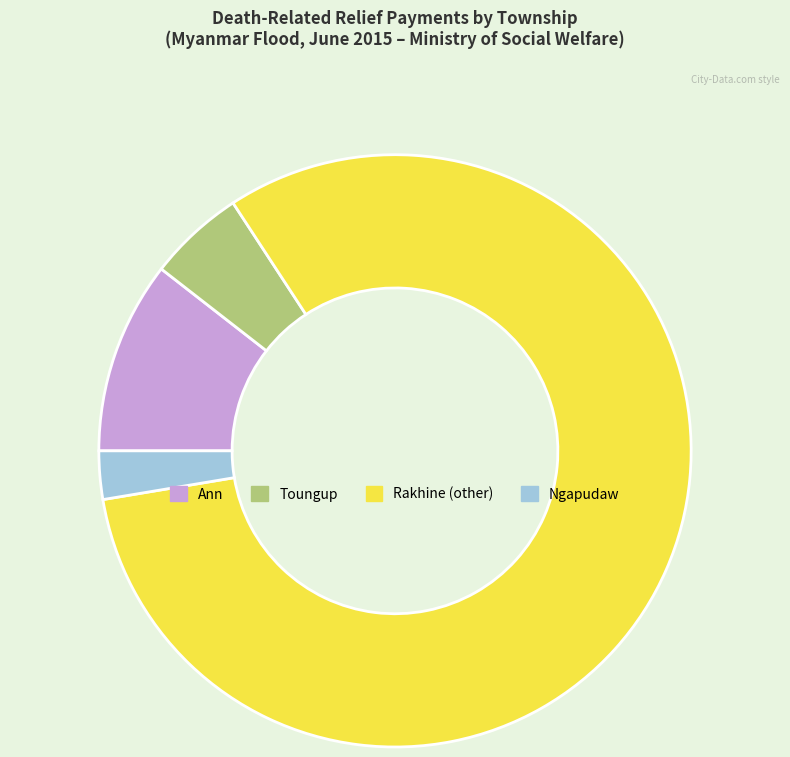

Combined, do Ann and Toungup account for over 50%?

No